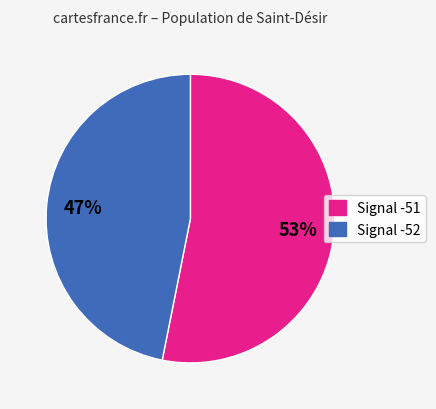

Is Signal -52 the majority of the pie?

No